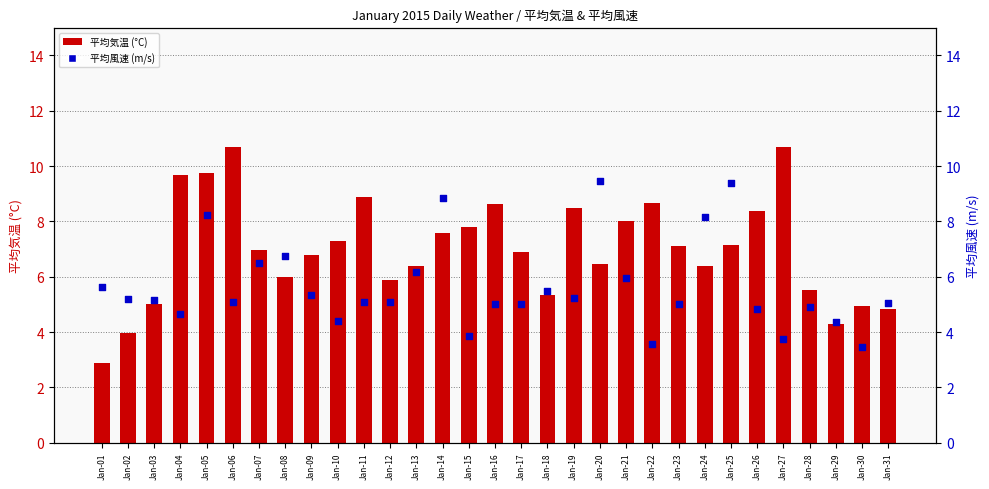

Which series contains the lowest Y value?

平均気温 (°C)